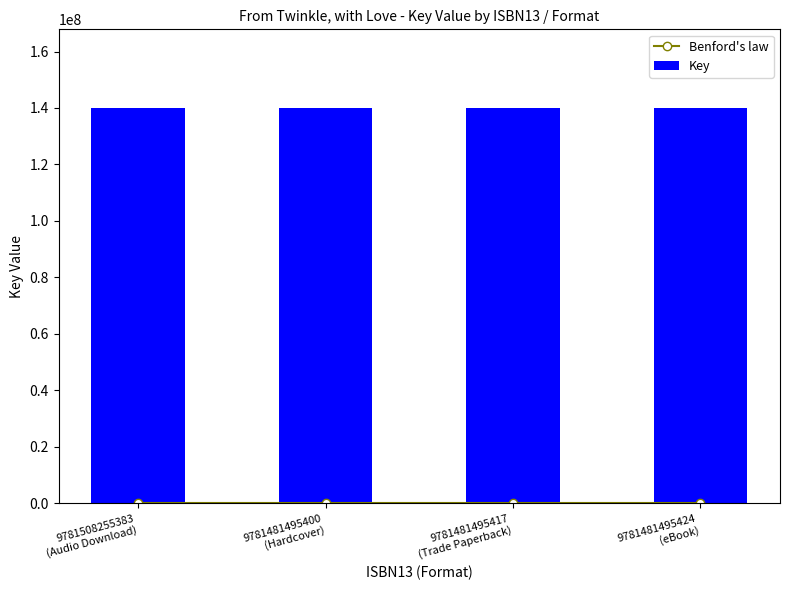

Read the Benford's law value at 9781508255383
(Audio Download).

1